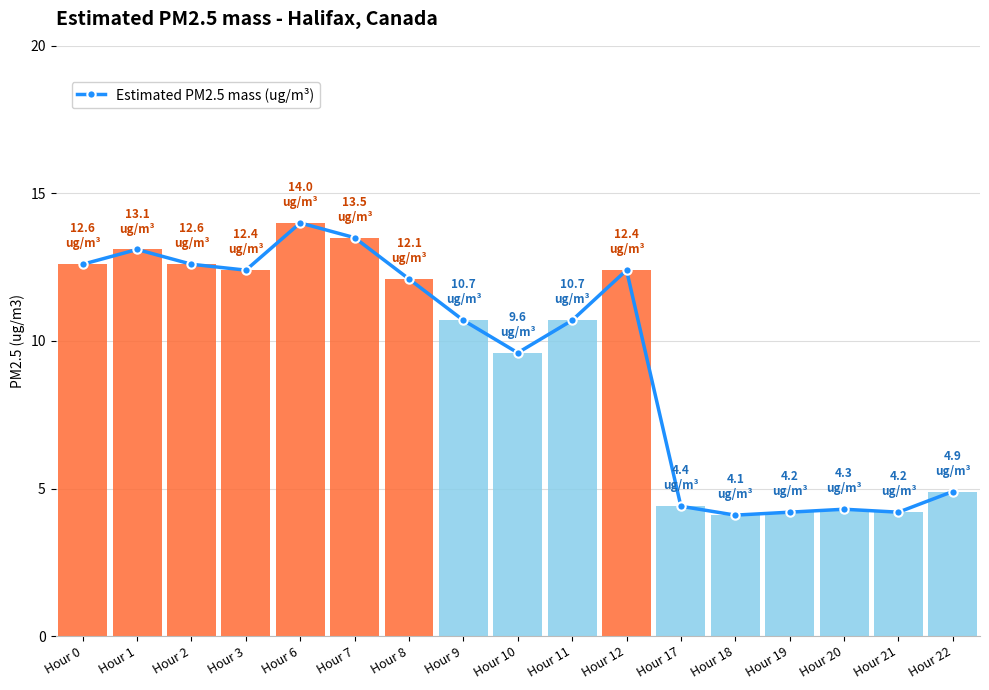

What is the change in value from Hour 1 to Hour 10?

-3.5